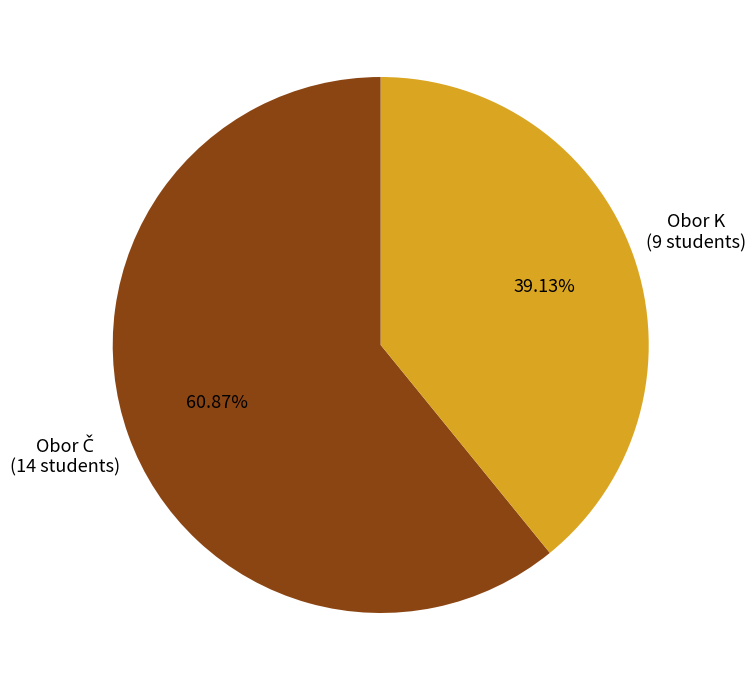

Is there any slice that represents more than half of the pie?

Yes